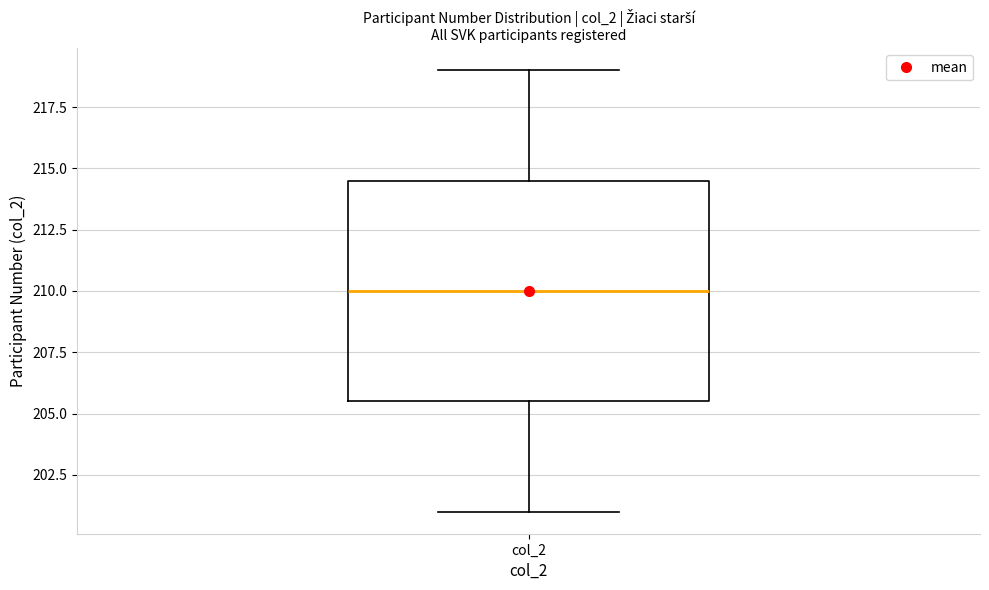

Transcribe this box plot: give where the median line is, the range the box spans, and where the two whiskers end, as read against the y-axis. The values are not printed on the chart, so give them approximately, as read against the axis.

median 210.0, box 205.5 to 214.5, whiskers 201.0 to 219.0